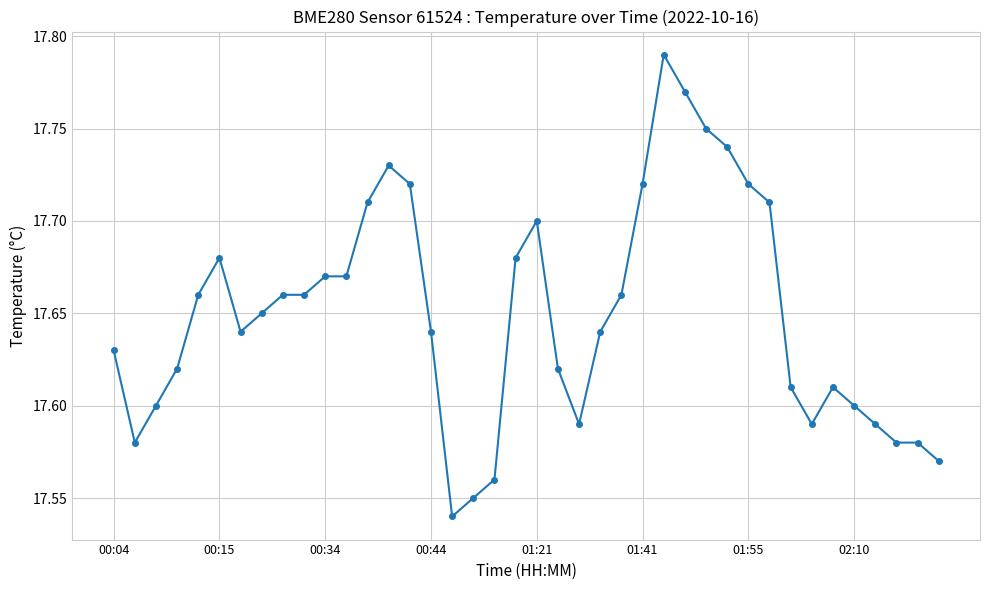

What is the sum of all values?

706.0